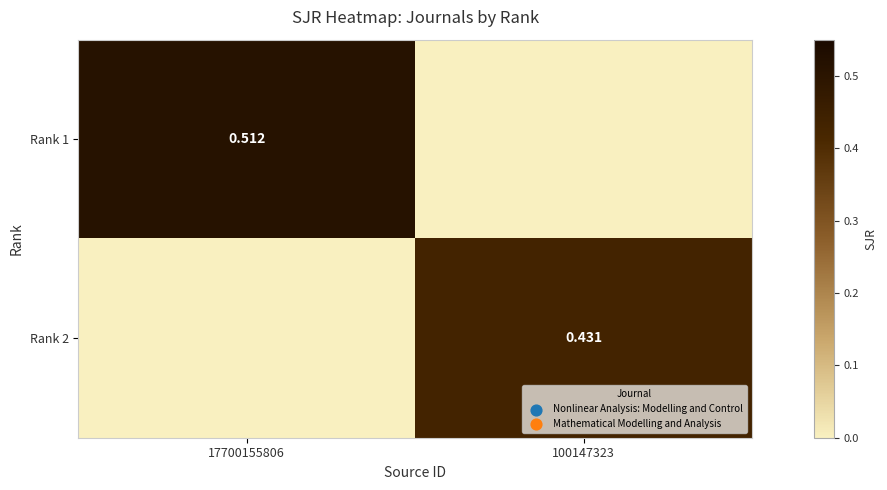

Is the value of Rank 2 at 100147323 greater than the value of Rank 1 at 17700155806?

No